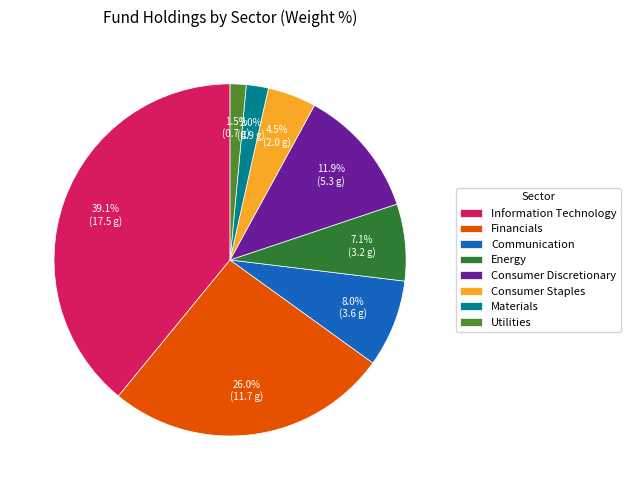

To the nearest percent, what is the difference between the Information Technology and Financials slice percentages?

13%